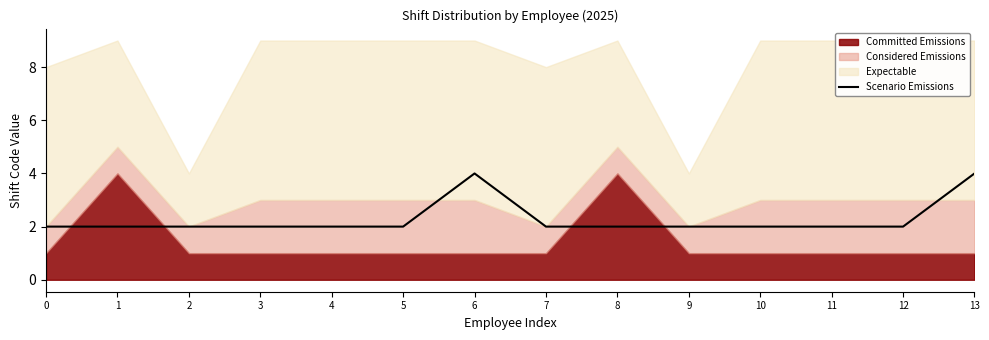

True or false: Scenario Emissions has a value of 1 at 0.

False